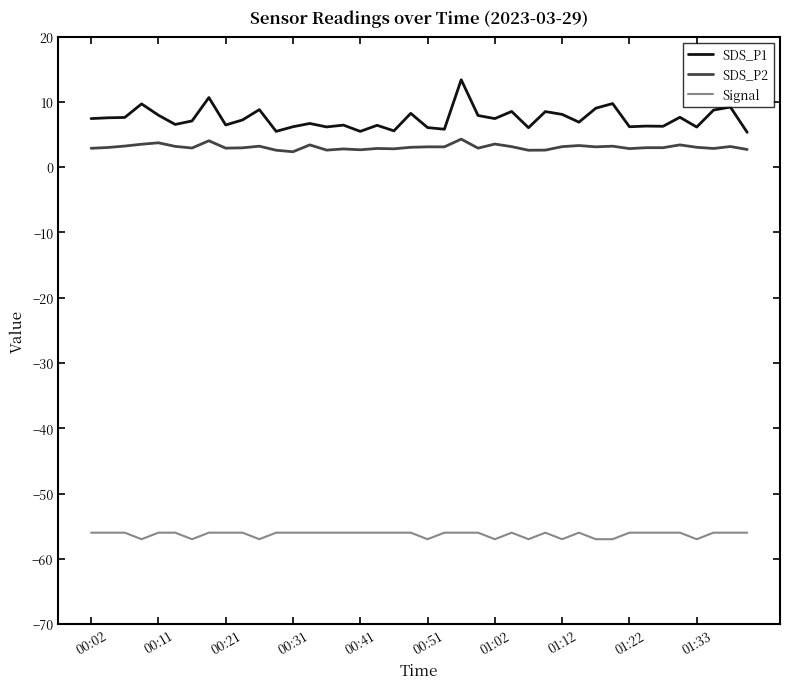

What is the difference between the maximum and minimum values in the Signal series?

1.0